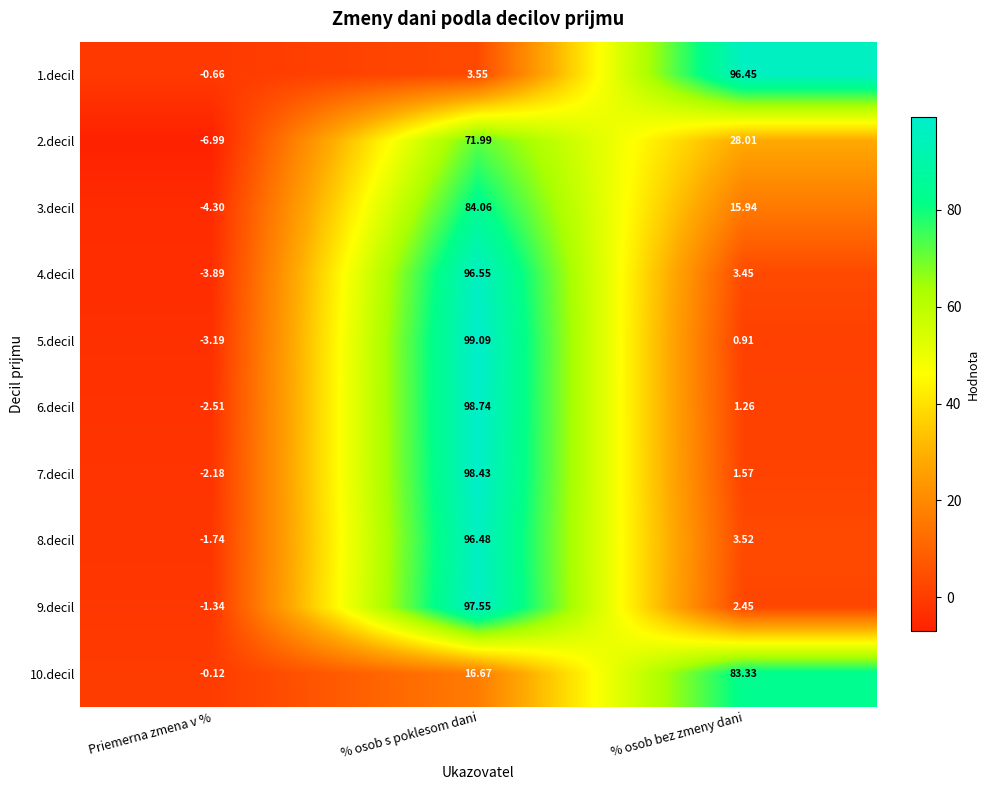

Which series has the widest spread of values?

5.decil